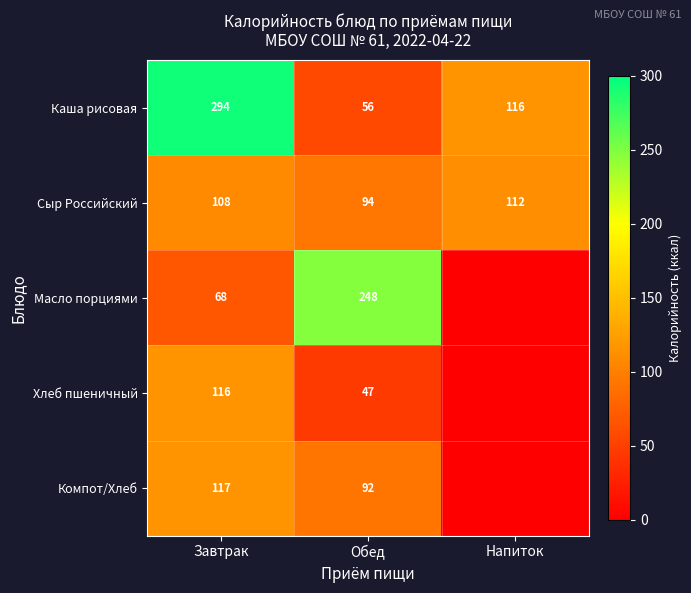

Where is Каша рисовая nearest to the value 175?

Напиток